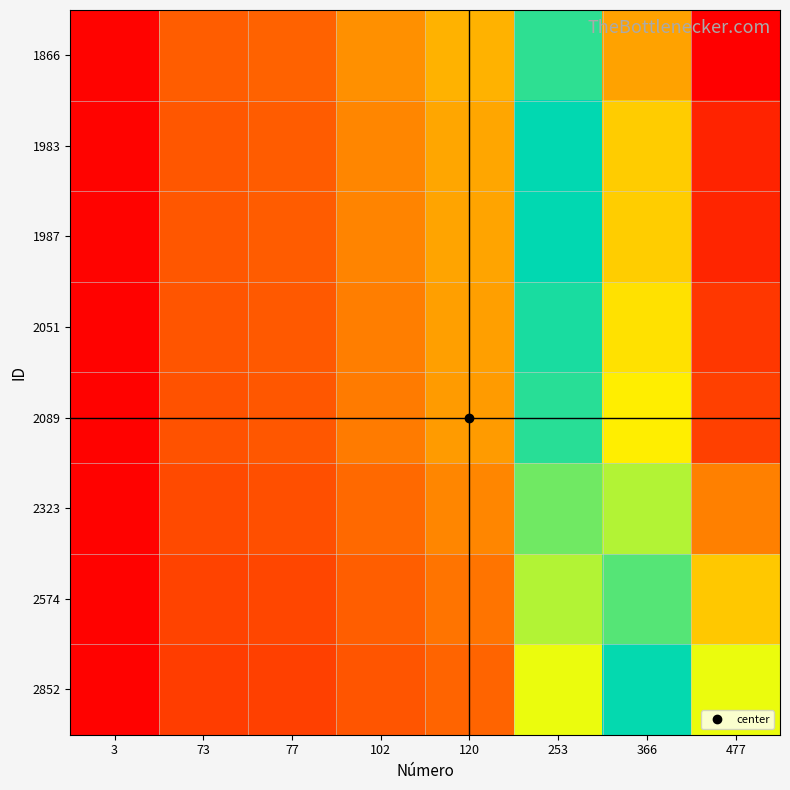

At which category is the sum across all series the highest?

477